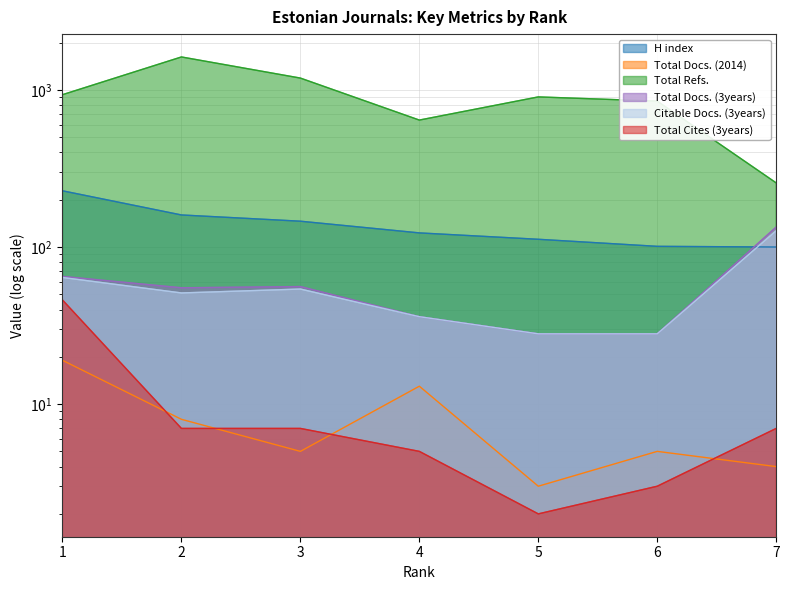

Which category has the lowest value in the H index series?

7